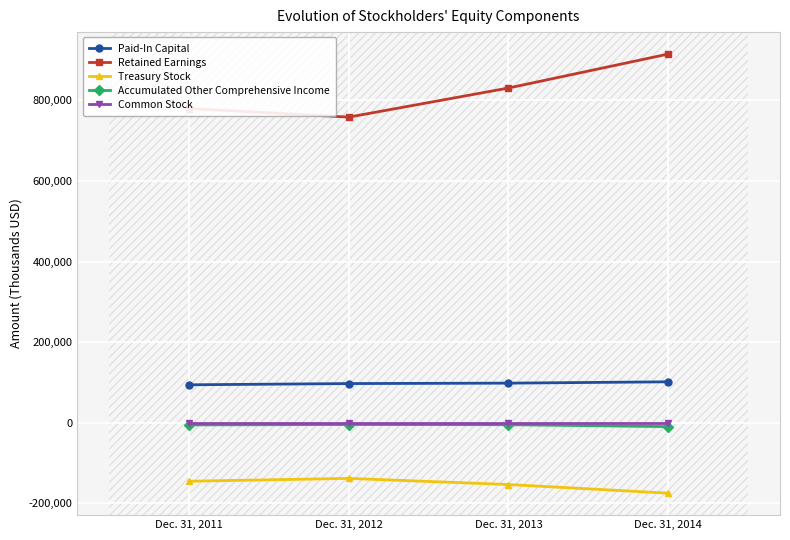

What is the difference between the maximum and minimum values in the Accumulated Other Comprehensive Income series?

5219